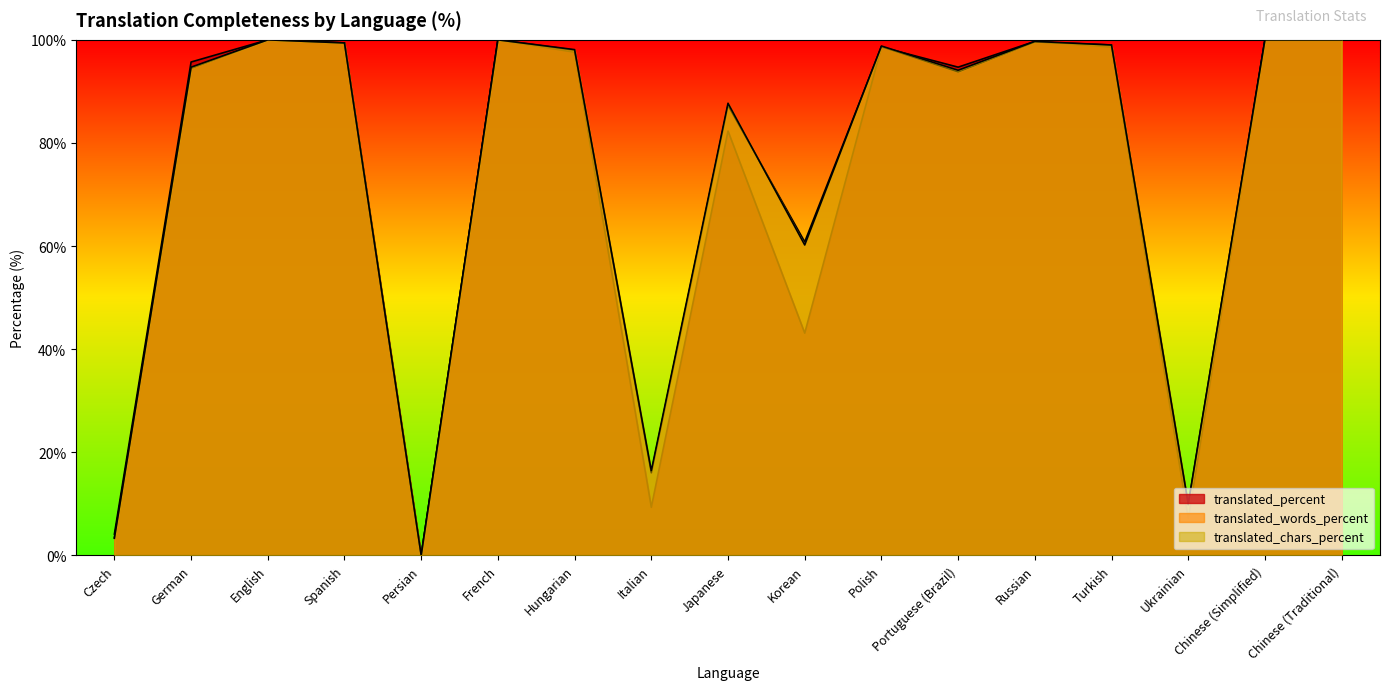

Where is the first local maximum for translated_chars_percent?

English